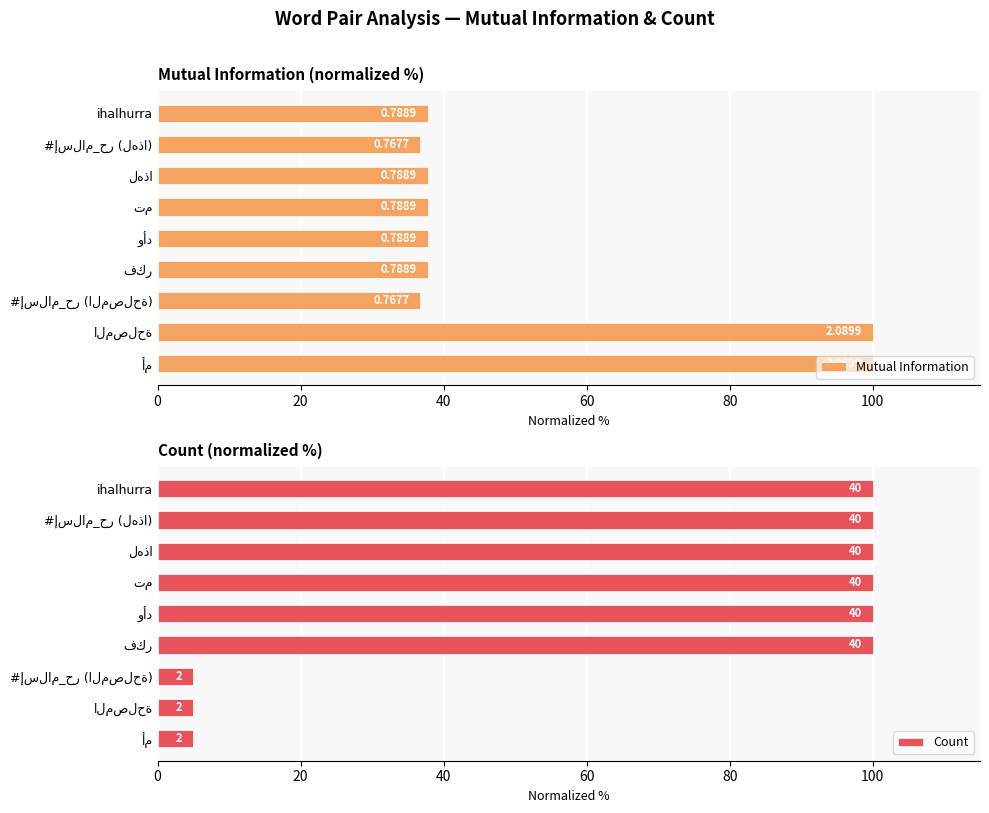

True or false: Mutual Information has a value of 47.5 at أم.

False